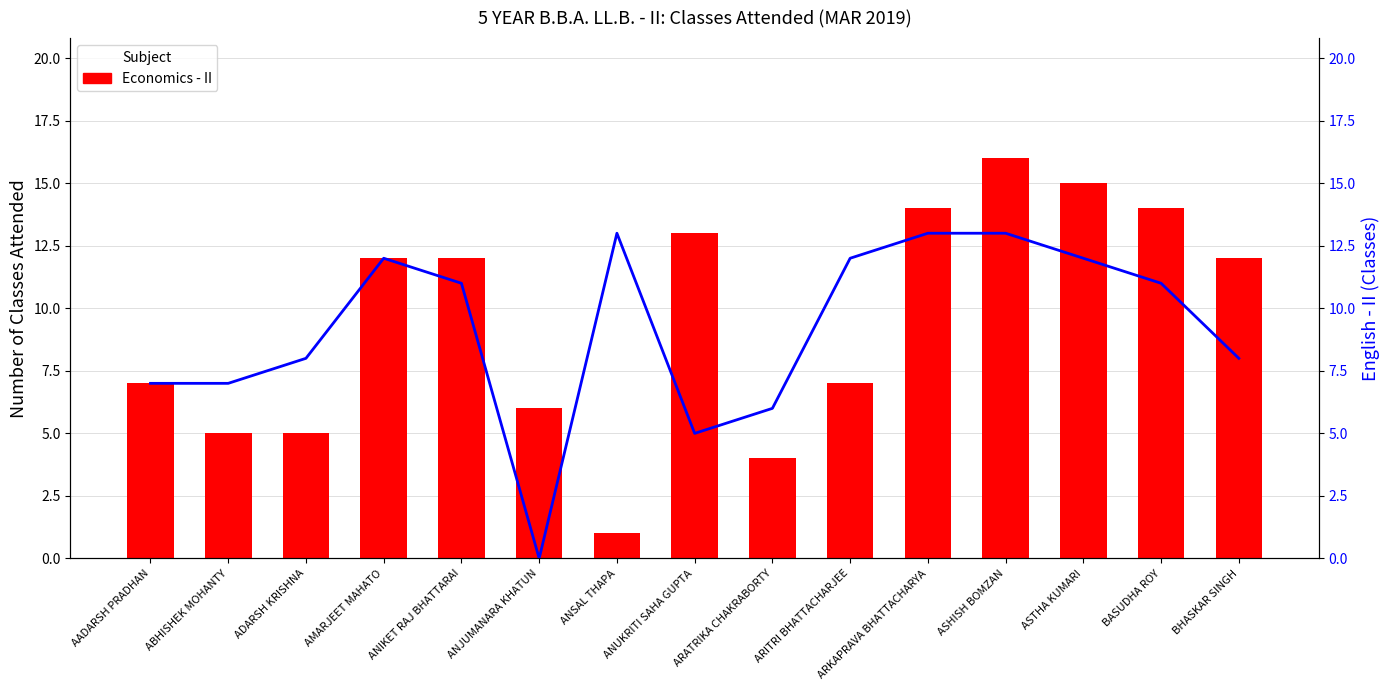

Reading left to right, extract all data points from this chart.

Economics - II: 7	5	5	12	12	6	1	13	4	7	14	16	15	14	12
English - II: 7	7	8	12	11	0	13	5	6	12	13	13	12	11	8